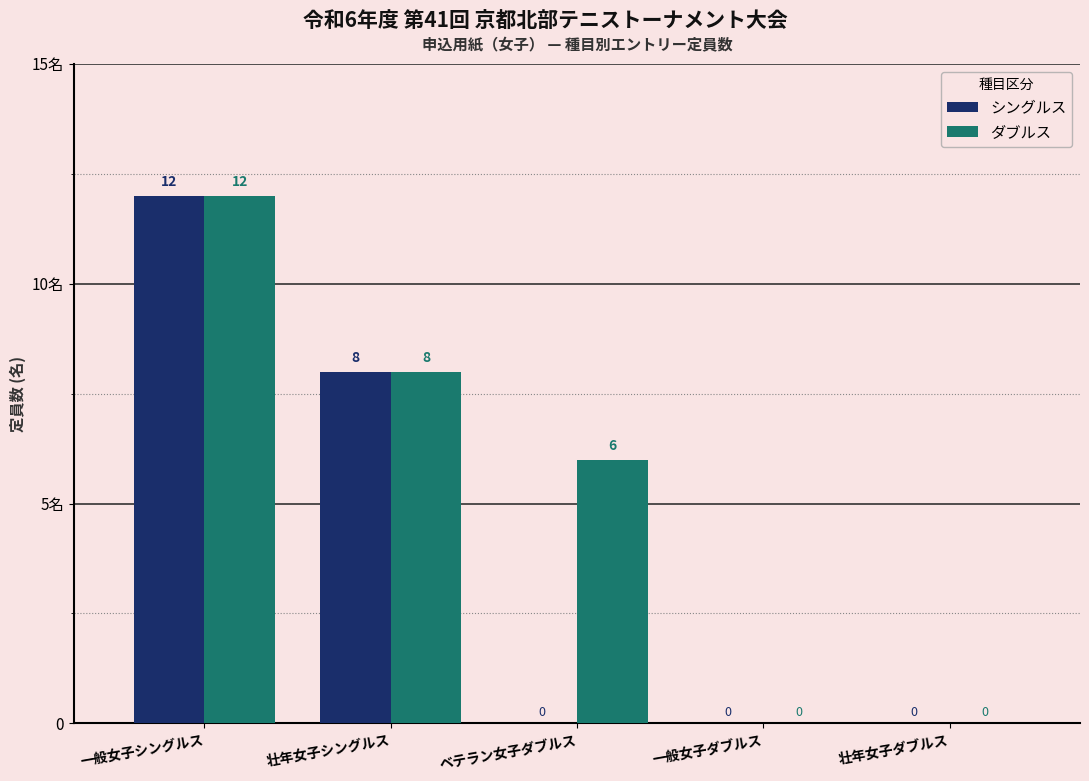

What is the label of the 3rd bar from the left?

ベテラン女子ダブルス